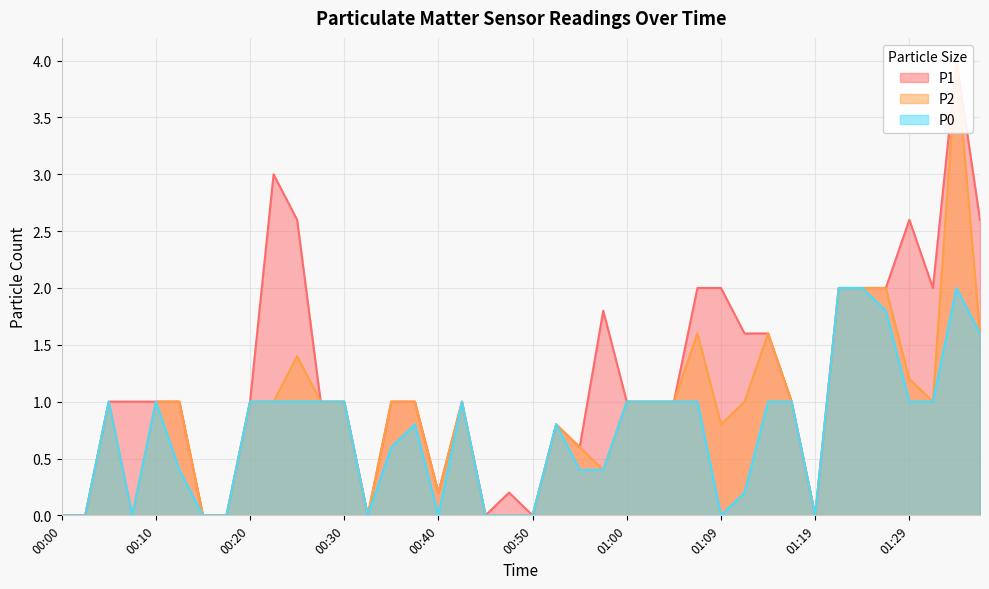

At which label does P0 first exceed 1?

01:22